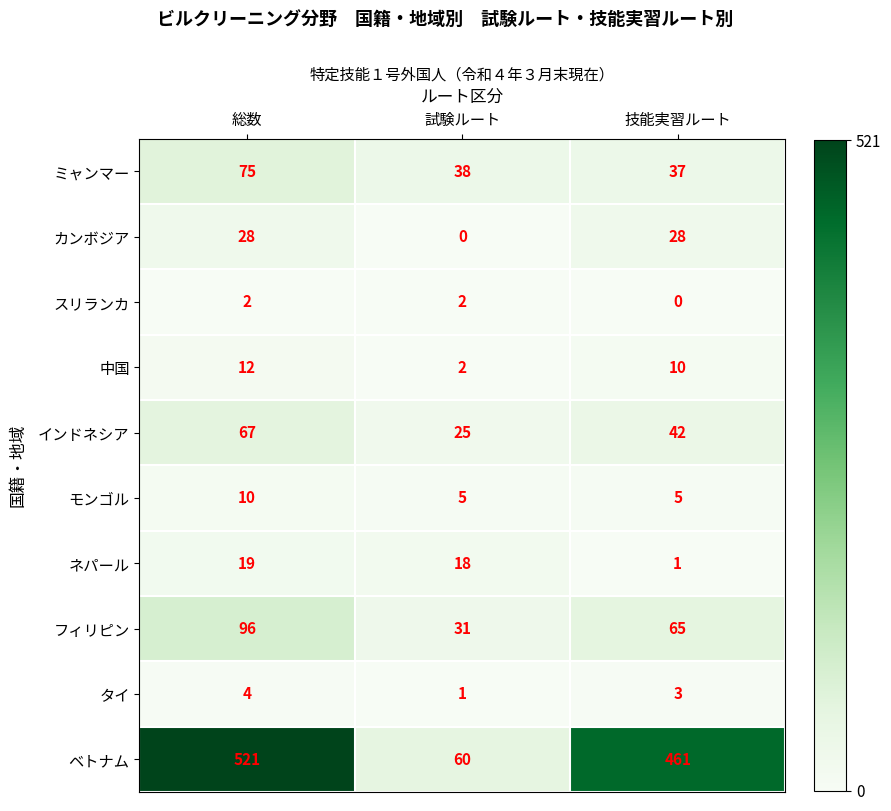

How many series are shown in this chart?

10